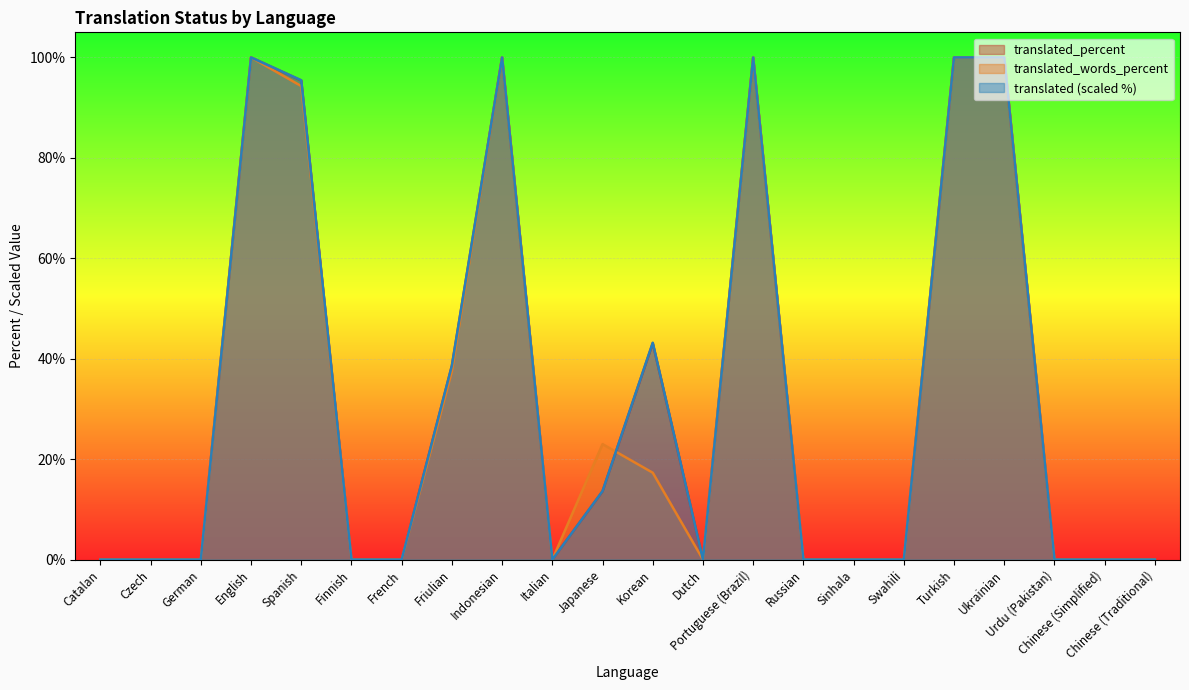

Reading right to left, what are all the values shown in this chart?

translated: 0.0	0.0	0.0	100.0	100.0	0.0	0.0	0.0	100.0	0.0	43.2	13.6	0.0	100.0	38.6	0.0	0.0	95.5	100.0	0.0	0.0	0.0
translated_percent: 0.0	0.0	0.0	100.0	100.0	0.0	0.0	0.0	100.0	0.0	43.1	13.6	0.0	100.0	38.6	0.0	0.0	95.4	100.0	0.0	0.0	0.0
translated_words_percent: 0.0	0.0	0.0	100.0	100.0	0.0	0.0	0.0	100.0	0.0	17.3	23.0	0.0	100.0	37.5	0.0	0.0	94.3	100.0	0.0	0.0	0.0